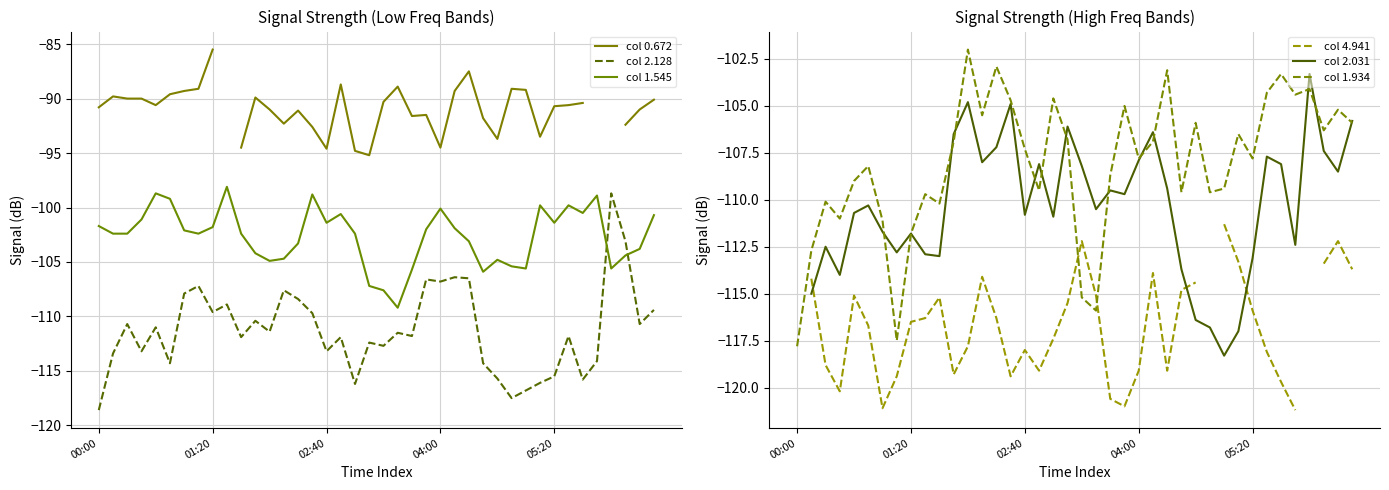

True or false: col 1.545 has a value of -166.2 at 34.

False